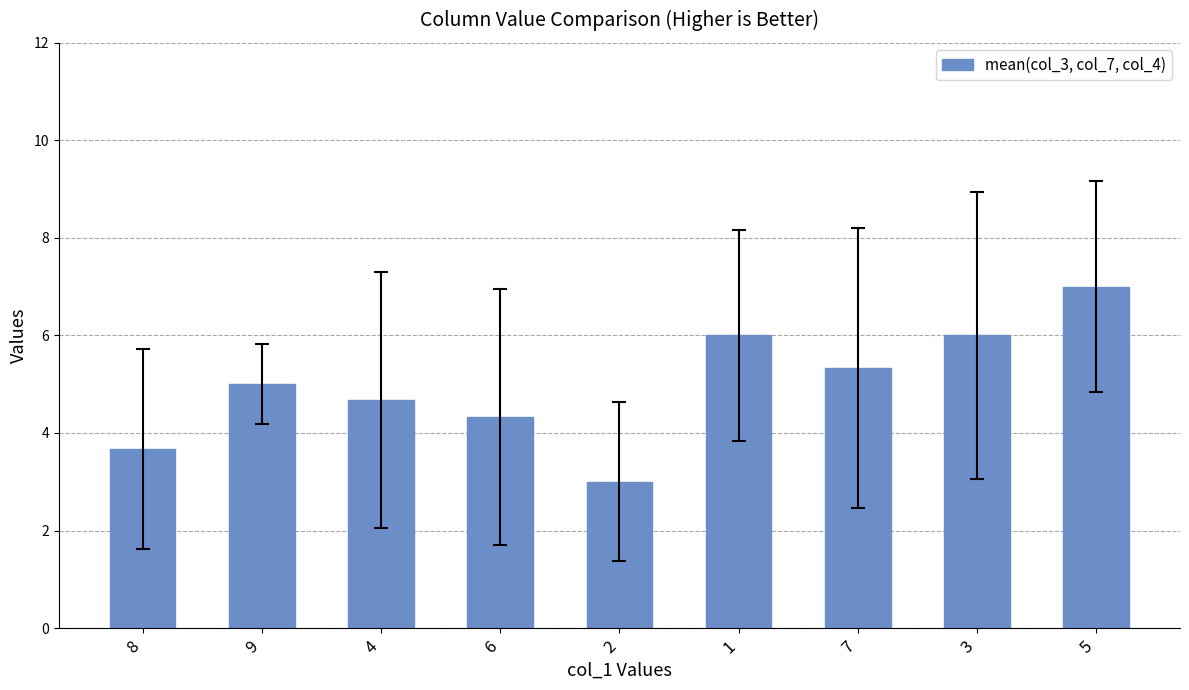

Which label corresponds to the smallest value in the chart?

2